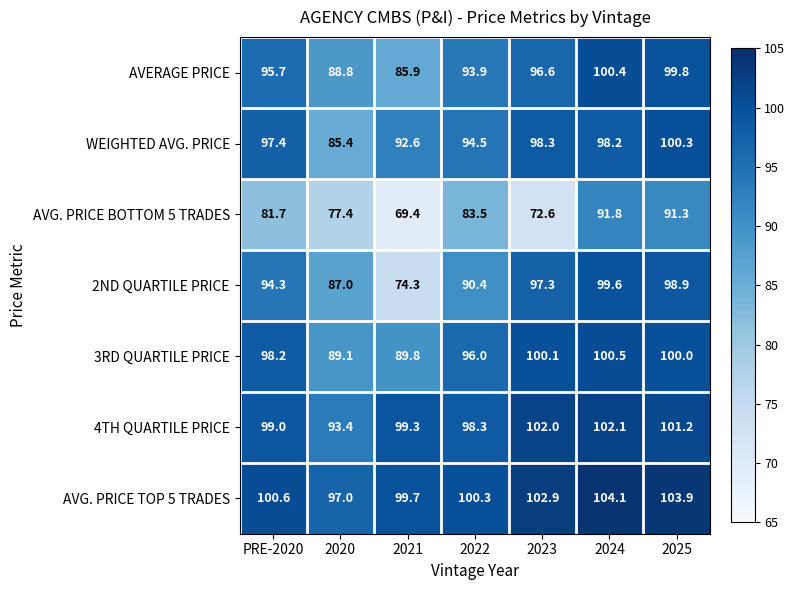

The AVERAGE PRICE series shows 43.6 at 2022. True or false?

False